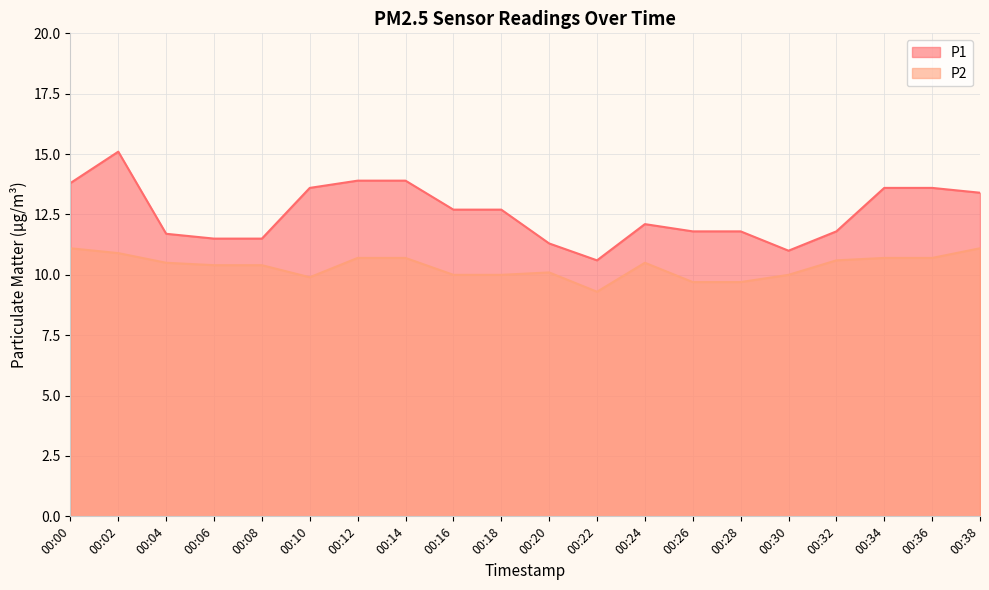

True or false: P2 and P1 cross at least once.

False